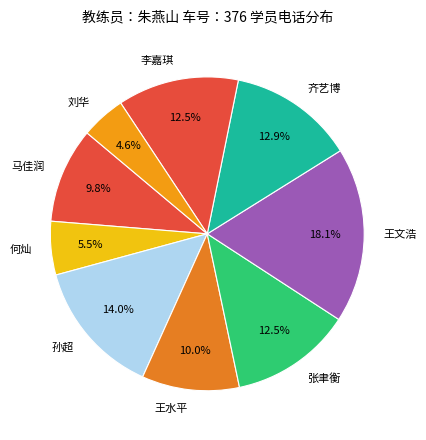

Count the number of slices in the pie.

9